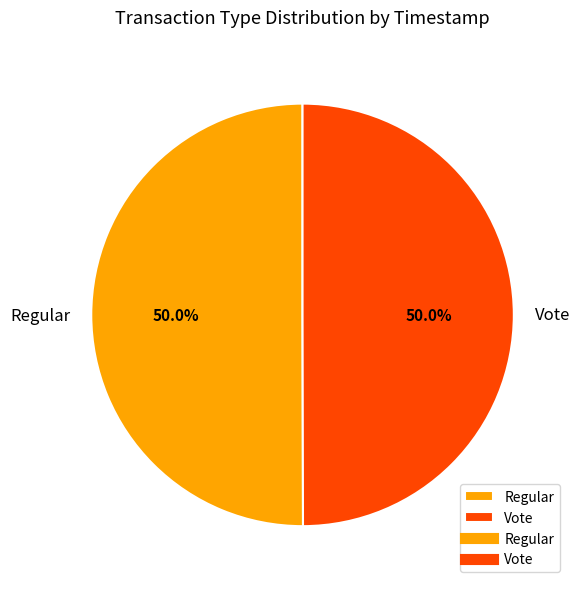

What percentage is the Vote slice, to the nearest percent?

50%